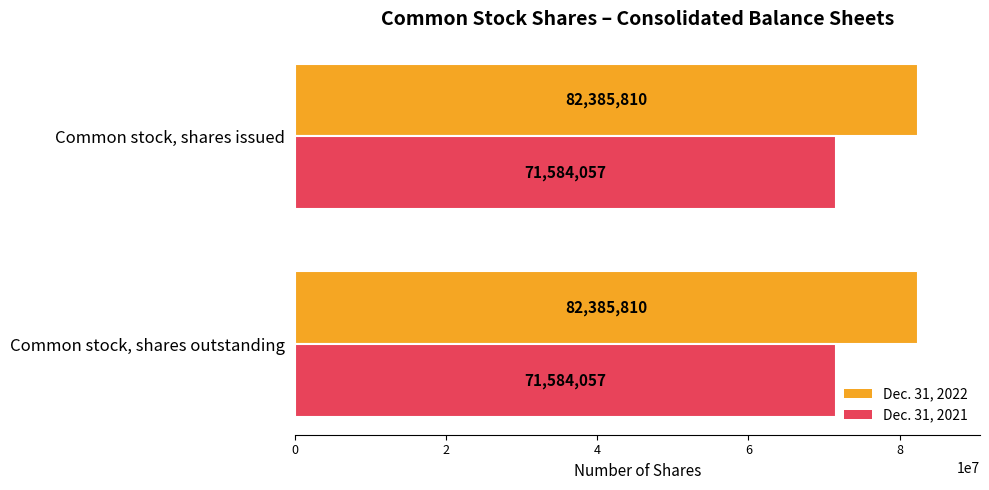

At Common stock, shares outstanding, list the series in order from smallest to largest.

Dec. 31, 2021, Dec. 31, 2022